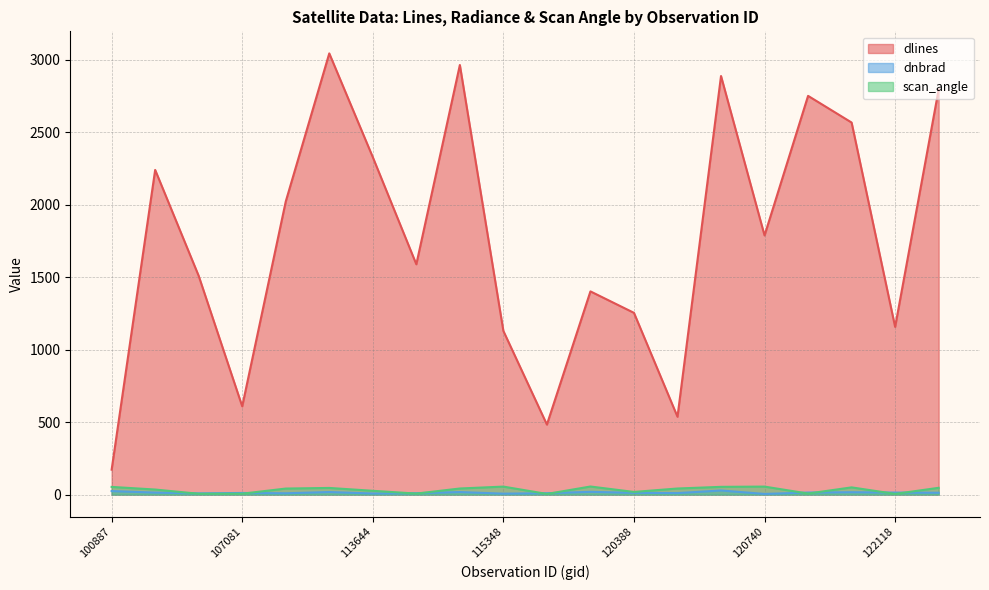

Which series has the widest spread of values?

dlines